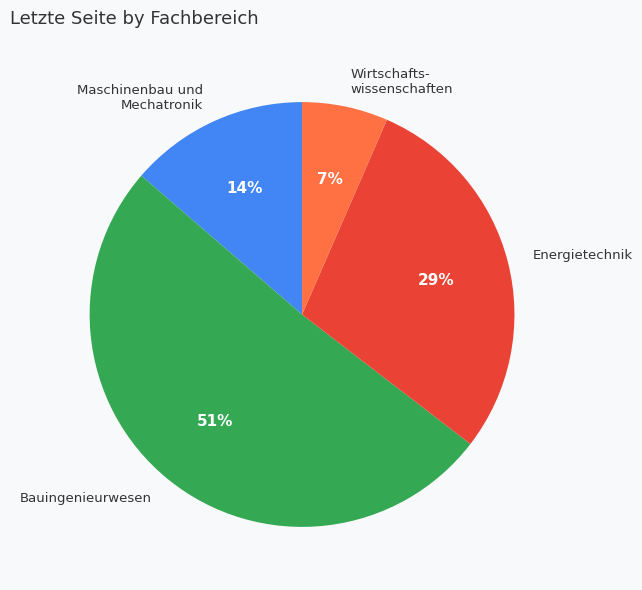

Is there a majority slice in this chart?

Yes